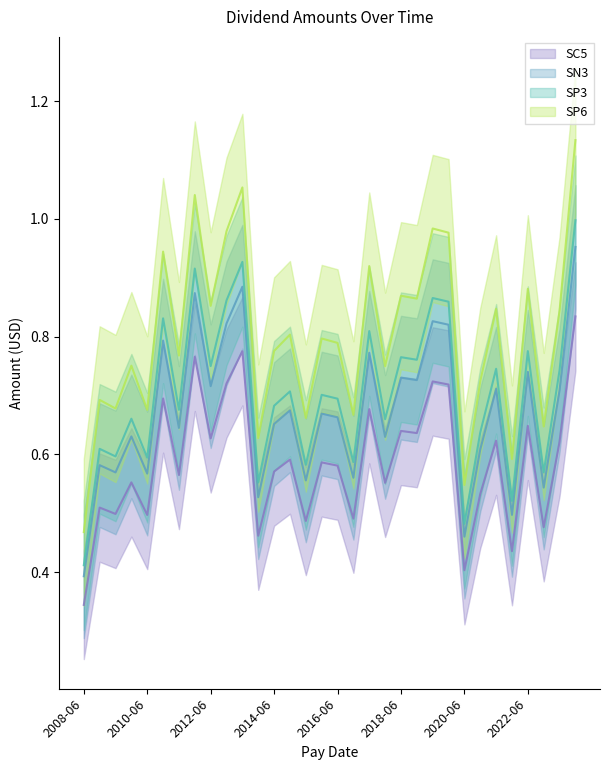

What is the sum of the December values at 2023-12 and 2012-06?

1.7